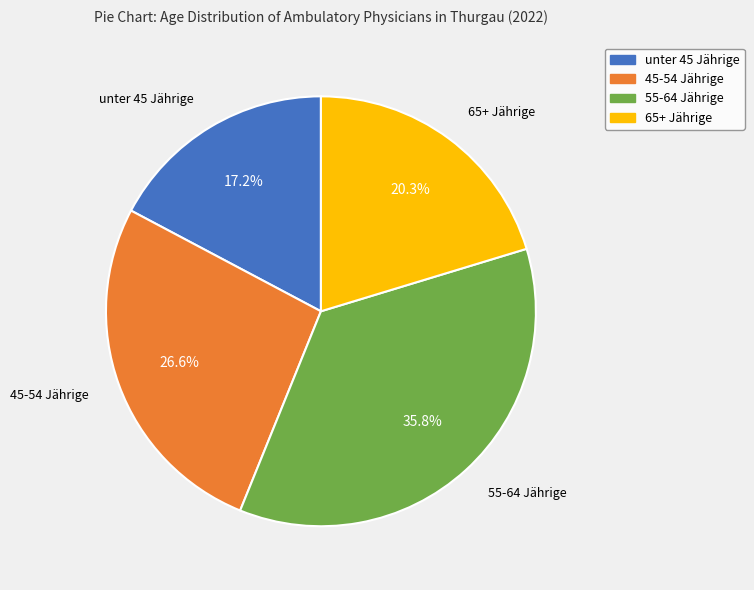

Which slice is the largest?

55-64 Jährige